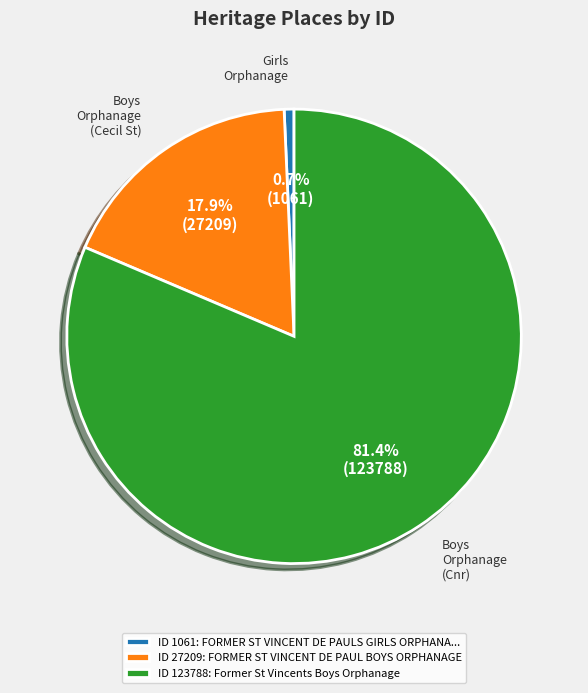

What is the ratio of the value at ID 123788: Former St Vincents Boys Orphanage to the value at ID 27209: FORMER ST VINCENT DE PAUL BOYS ORPHANAGE?

4.5